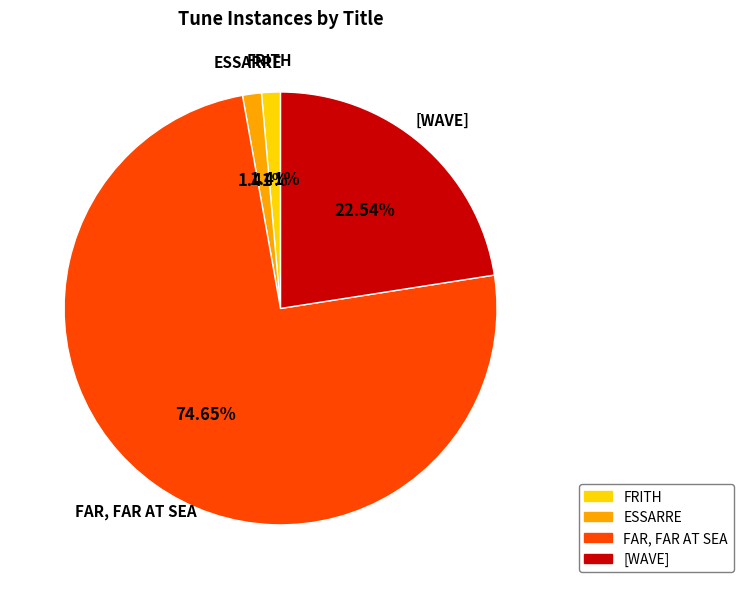

What percentage is NOT represented by FRITH?

98.6%